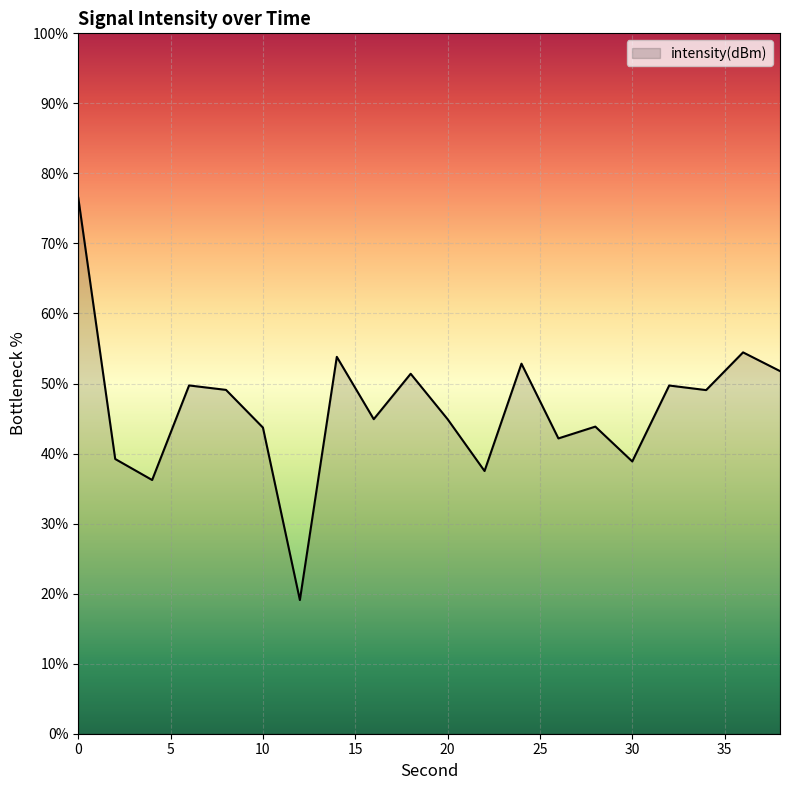

How many lines are shown in the chart?

1